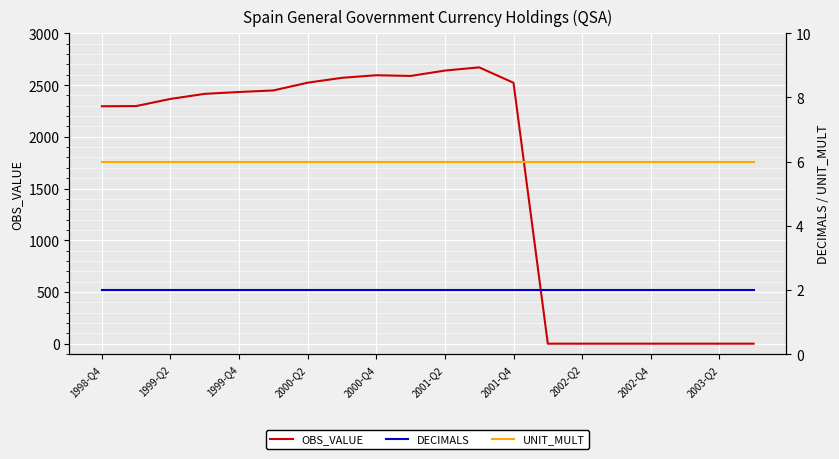

Is this an area chart (filled region under the line)?

No